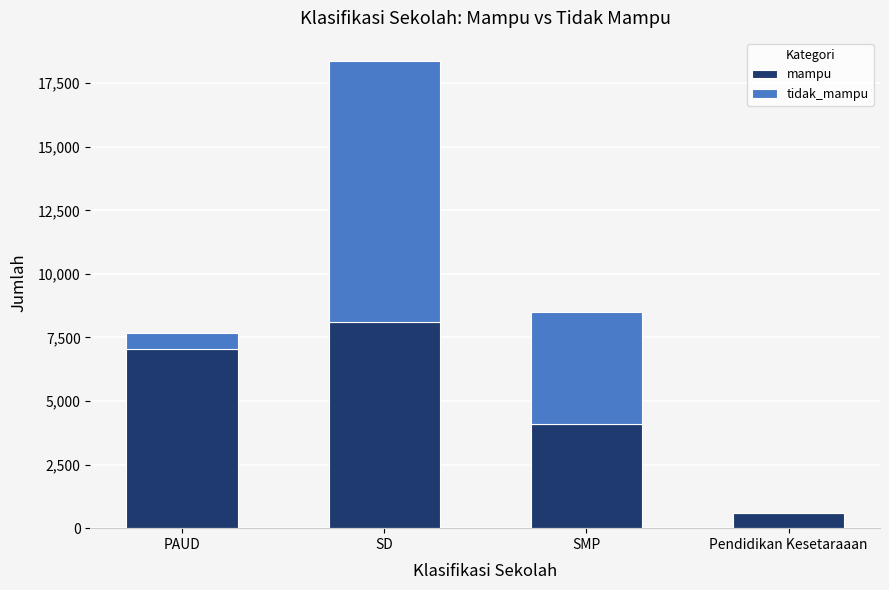

True or false: mampu has a value of 1888 at SD.

False